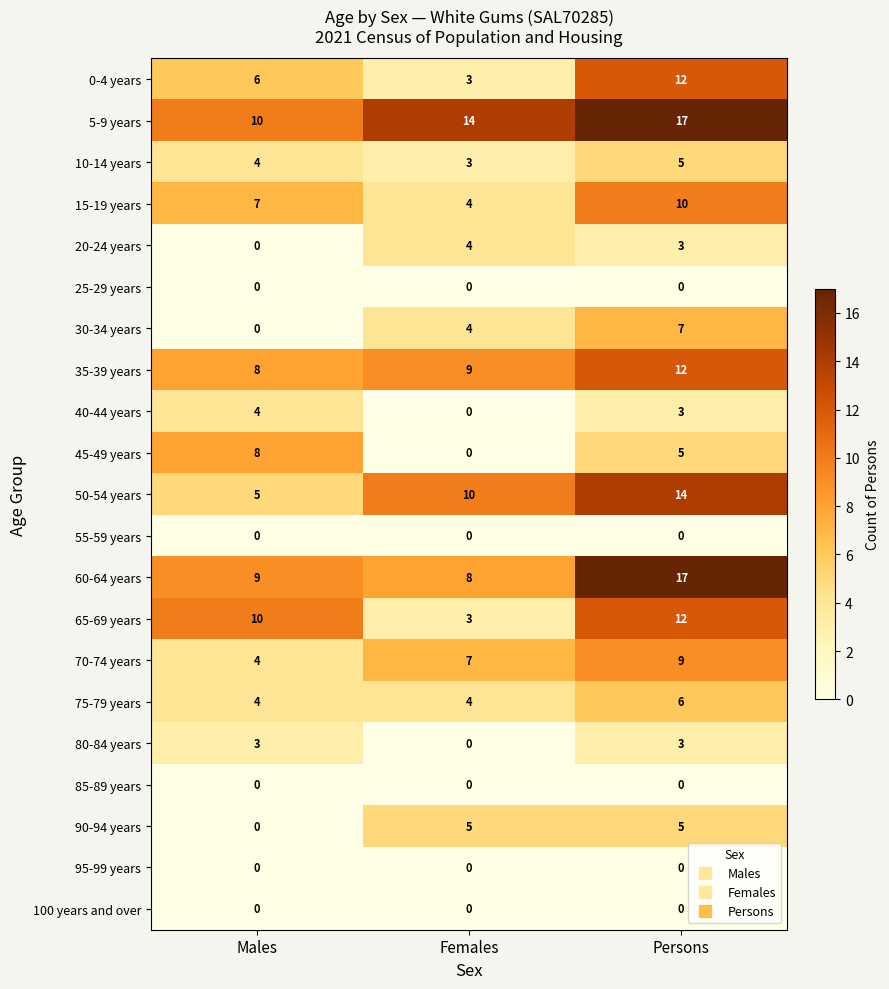

Which category has the highest value in the 45-49 years series?

Males